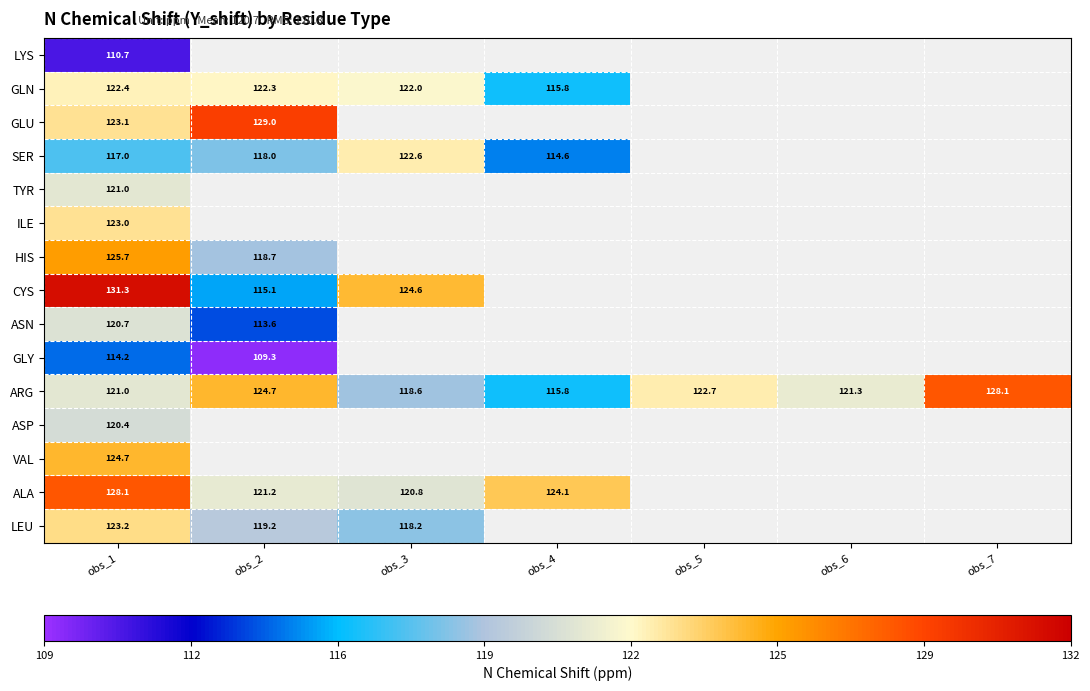

Which category has the lowest value in the ASP series?

obs_1